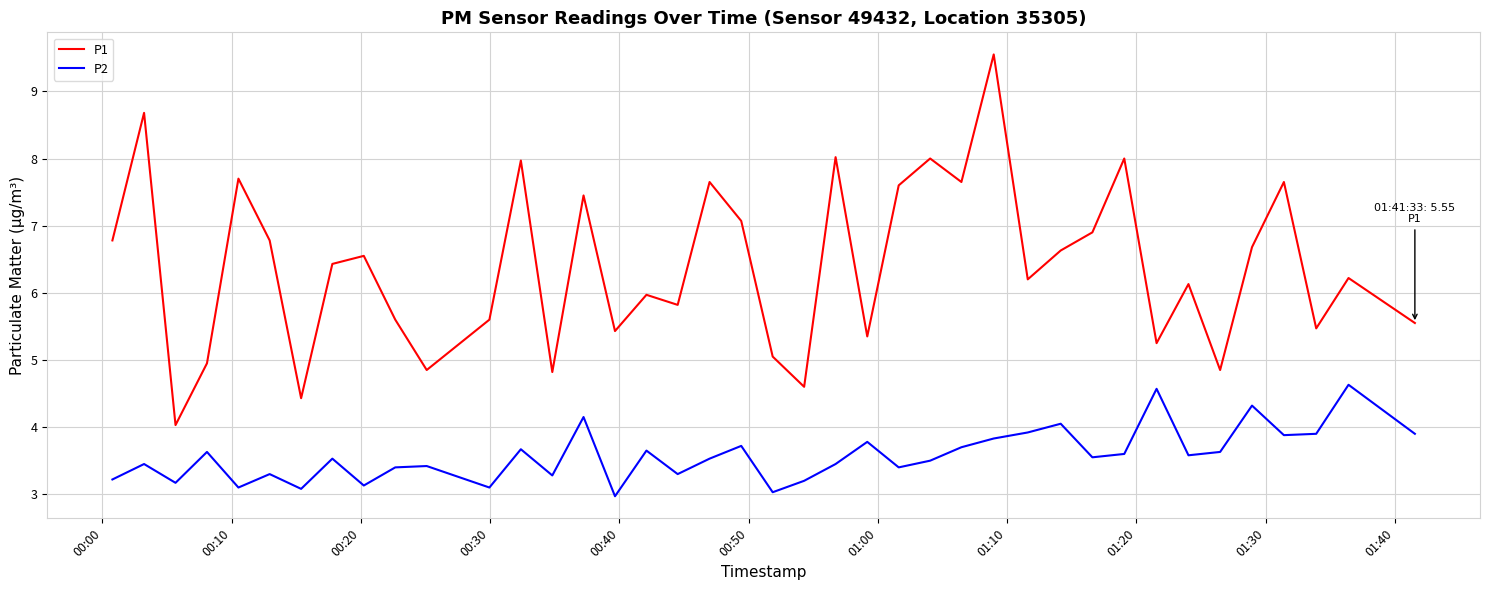

True or false: P2 and P1 intersect in this chart.

False